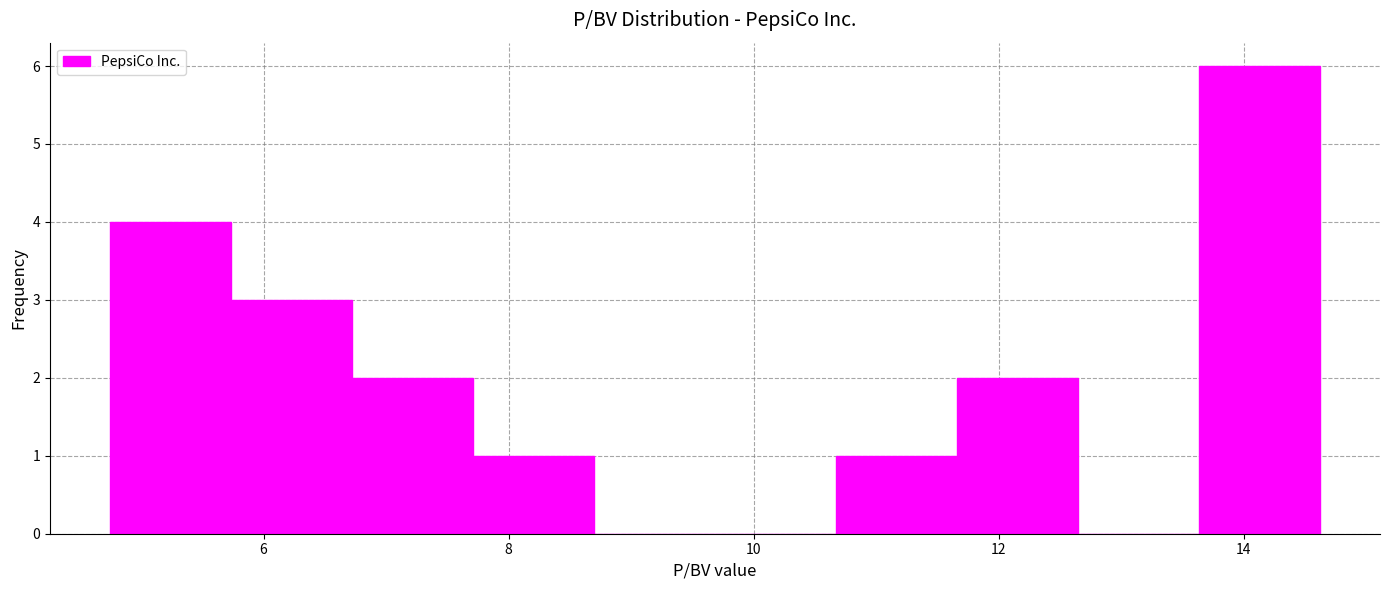

Reading left to right, list every bar in this chart as the range it spans on the x-axis followed by its height. Neither the bar edges nor the heights are printed on the chart, so give them approximately, as read against the axes.

4.8 to 5.8: 4
5.8 to 6.8: 3
6.8 to 7.8: 2
7.8 to 8.6: 1
8.6 to 9.6: 0
9.6 to 10.6: 0
10.6 to 11.6: 1
11.6 to 12.6: 2
12.6 to 13.6: 0
13.6 to 14.6: 6